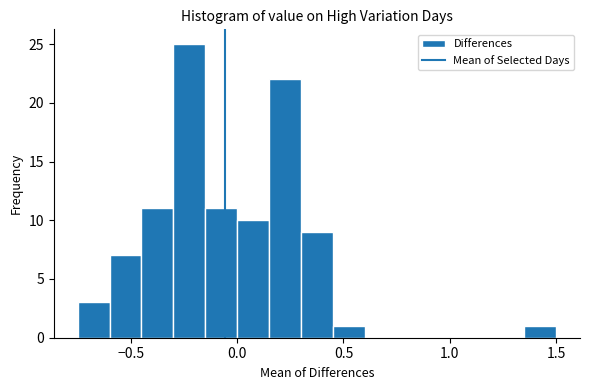

Read against the x-axis, roughly where is the centre of the tallest bar?

-0.20